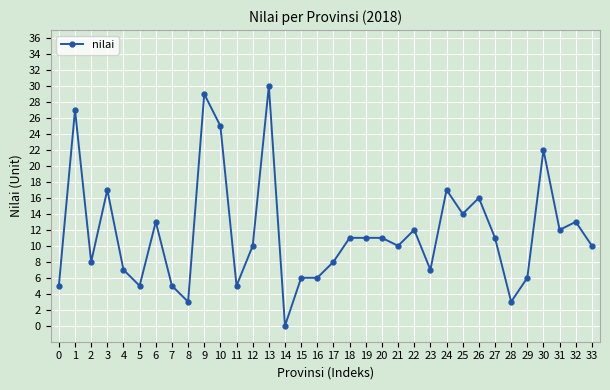

How many categories are shown in the chart?

34